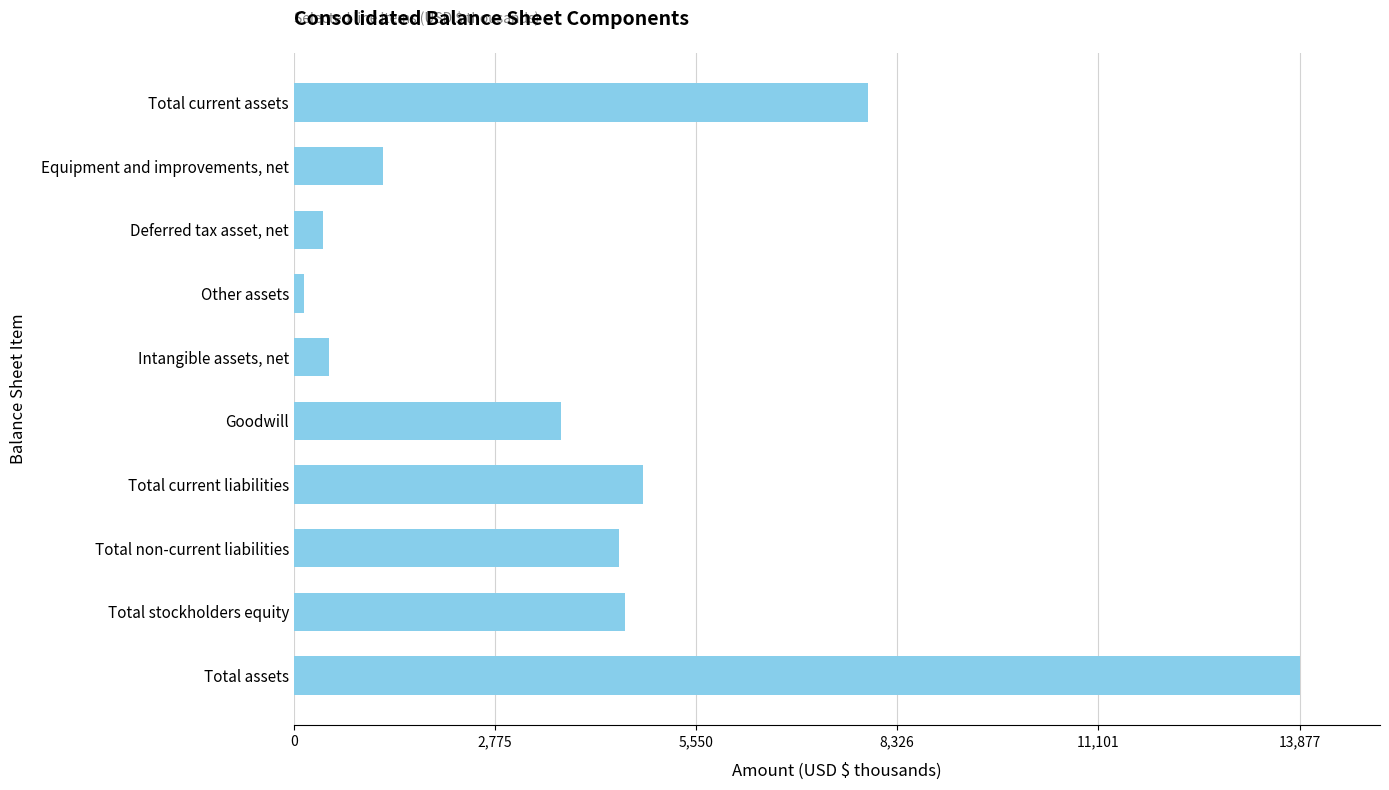

How many categories are shown in the chart?

10